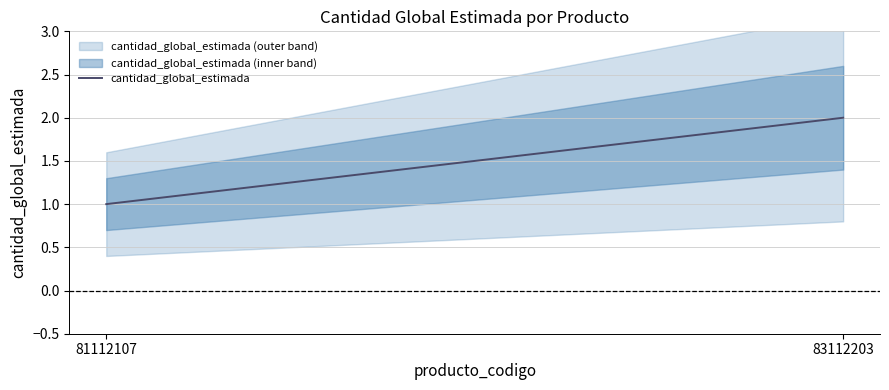

How many lines are shown in the chart?

1